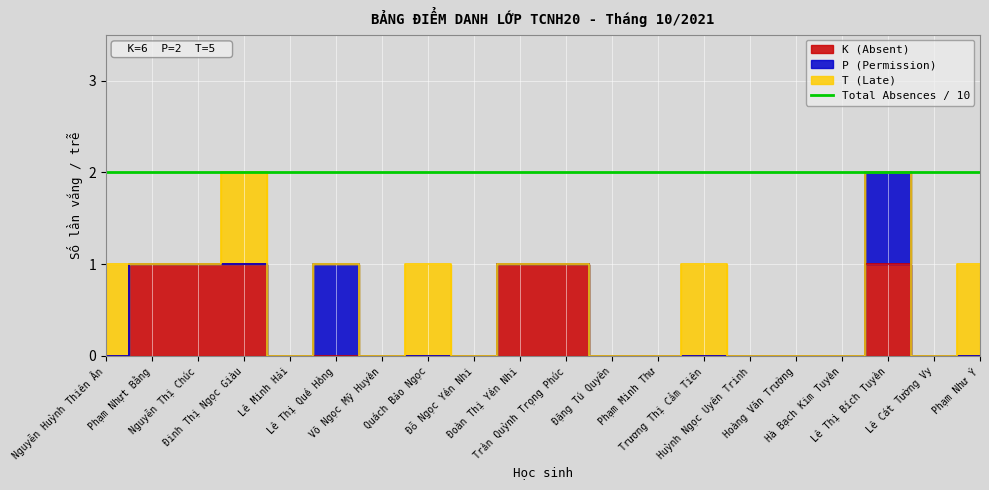

At which label does P (Permission) reach its peak?

Lê Thị Quế Hồng